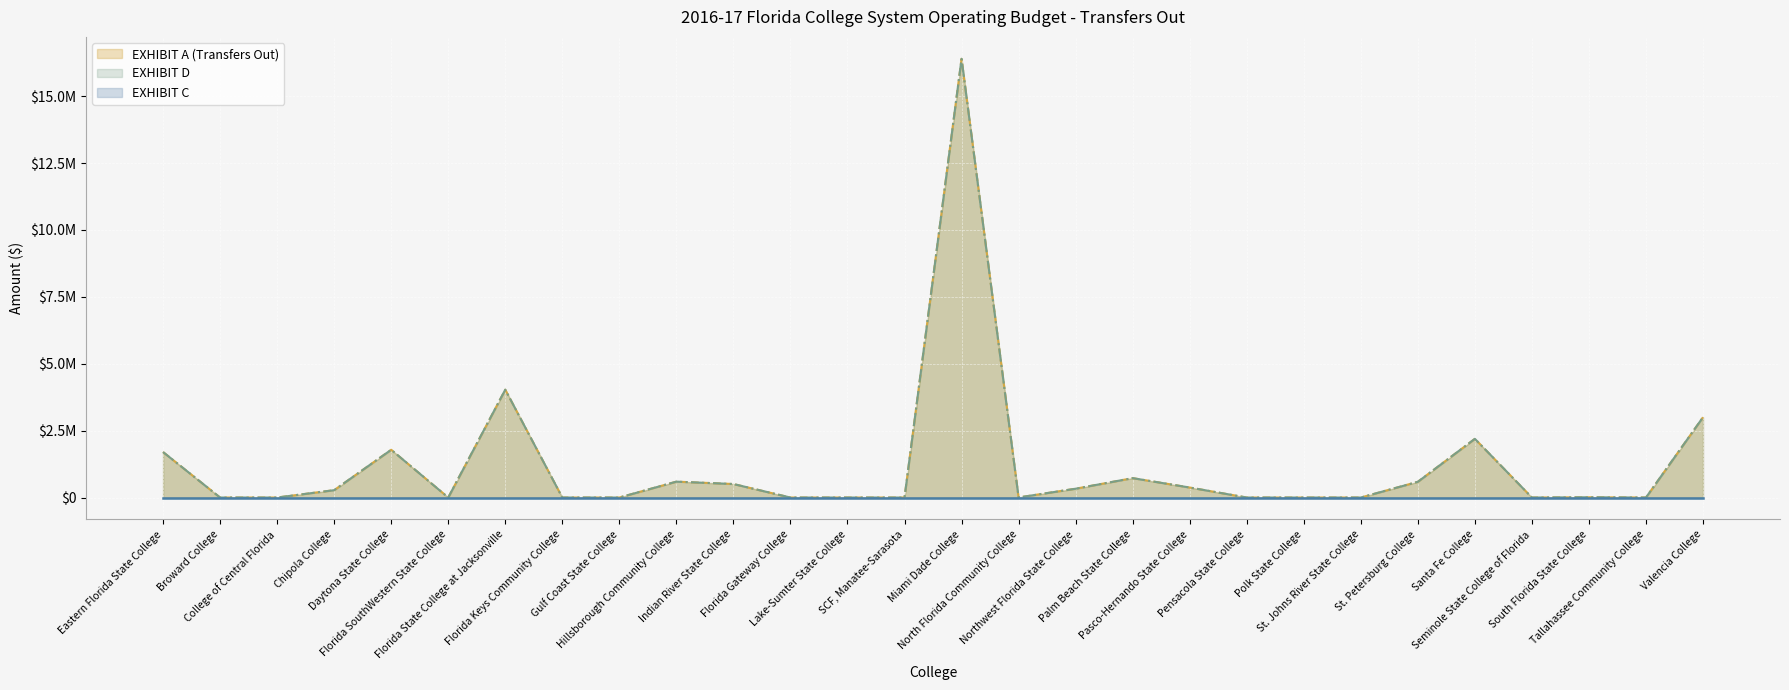

True or false: EXHIBIT A (Transfers Out) and EXHIBIT D cross at least once.

False